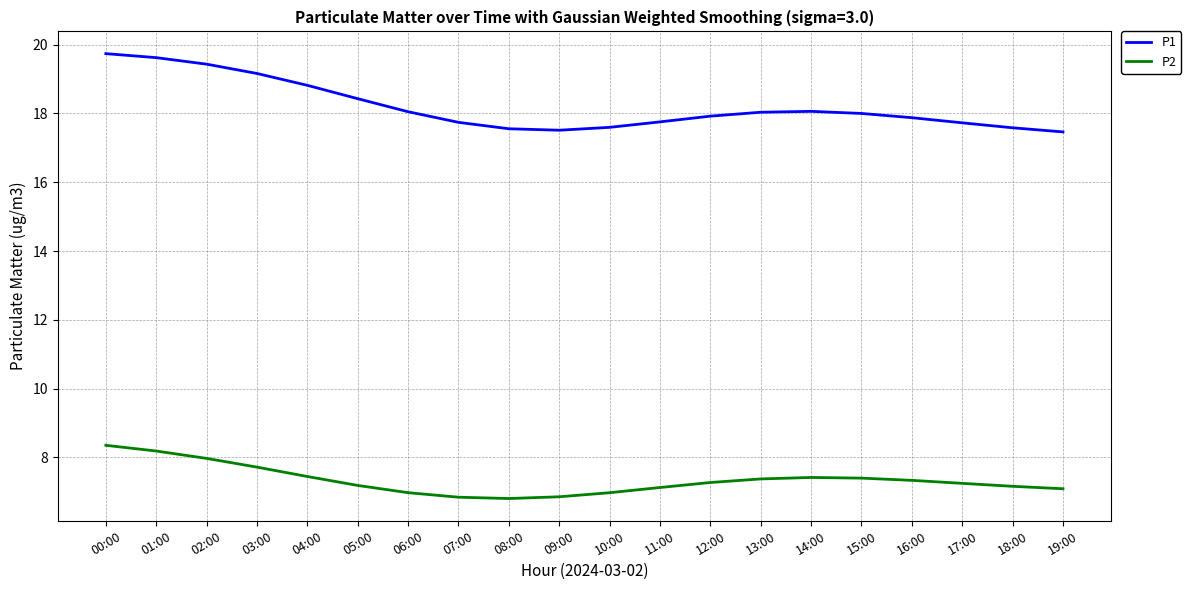

Between 01:00 and 06:00, which series saw the biggest shift?

P1